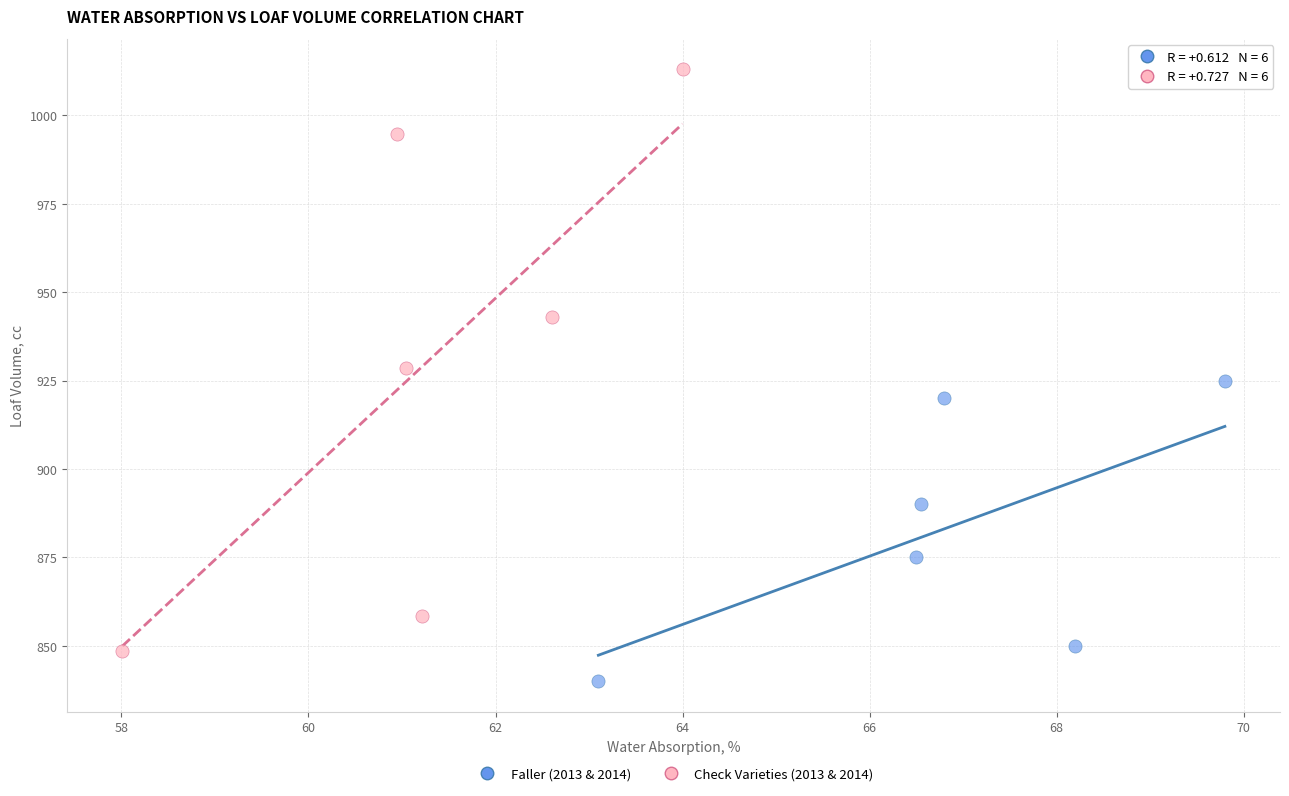

Which series contains the lowest Y value?

Faller (2013 & 2014)